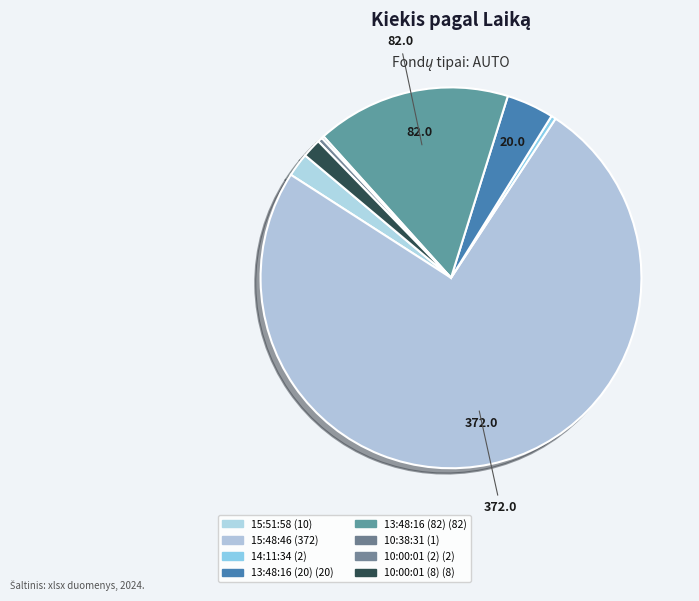

Which slice represents more than half of the pie?

15:48:46